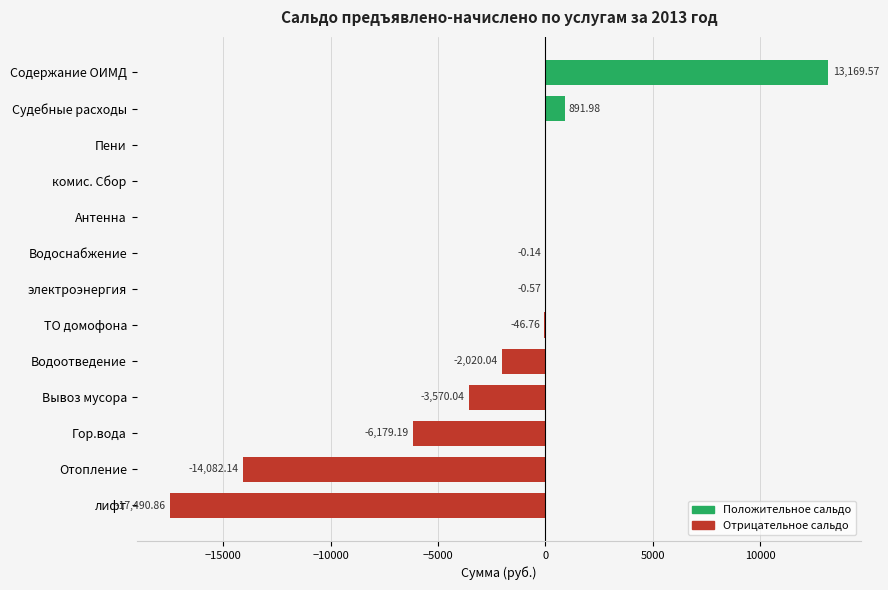

At which label is the value closest to -2160?

Водоотведение